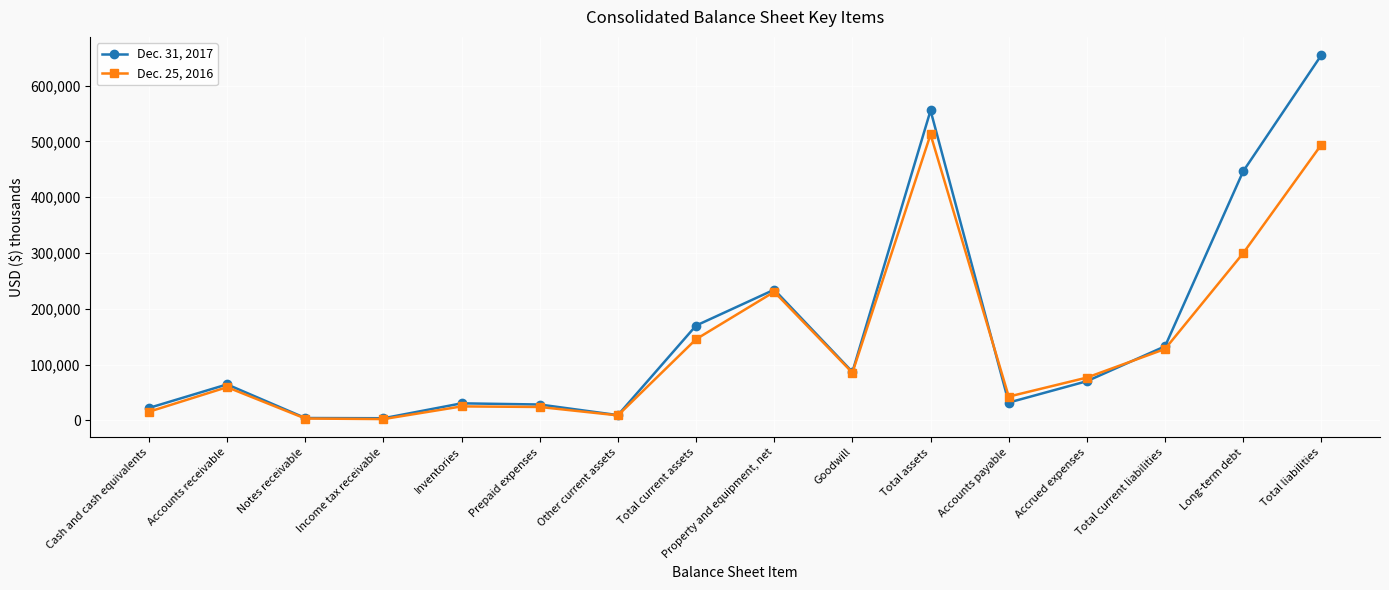

At how many categories does at least one series exceed 619537?

1